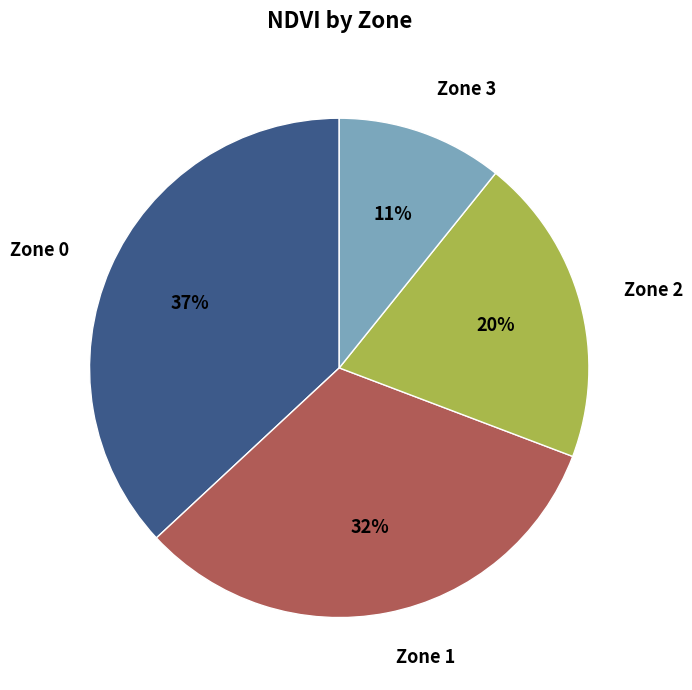

How many segments does this pie chart have?

4